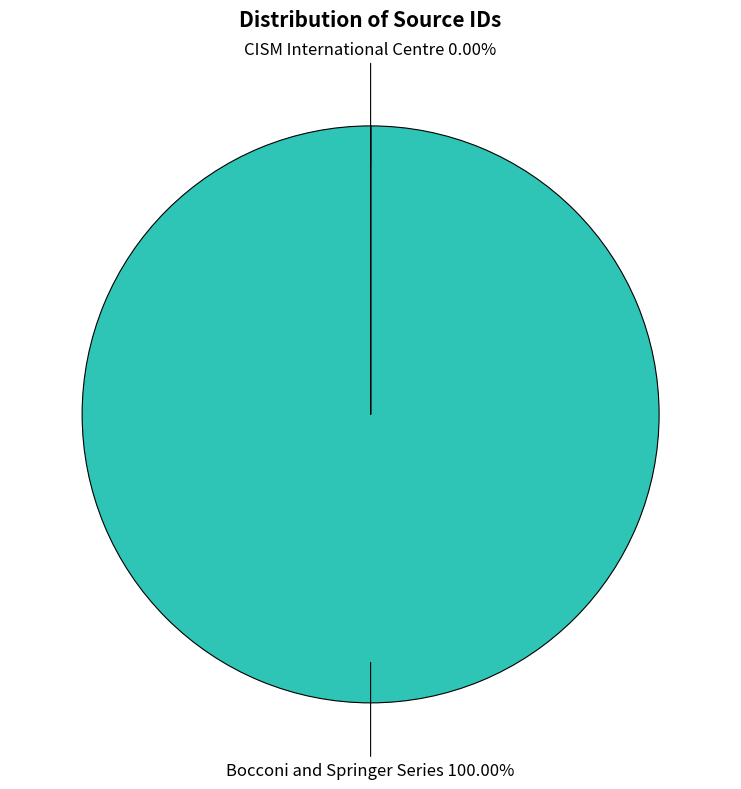

Count the number of slices in the pie.

2